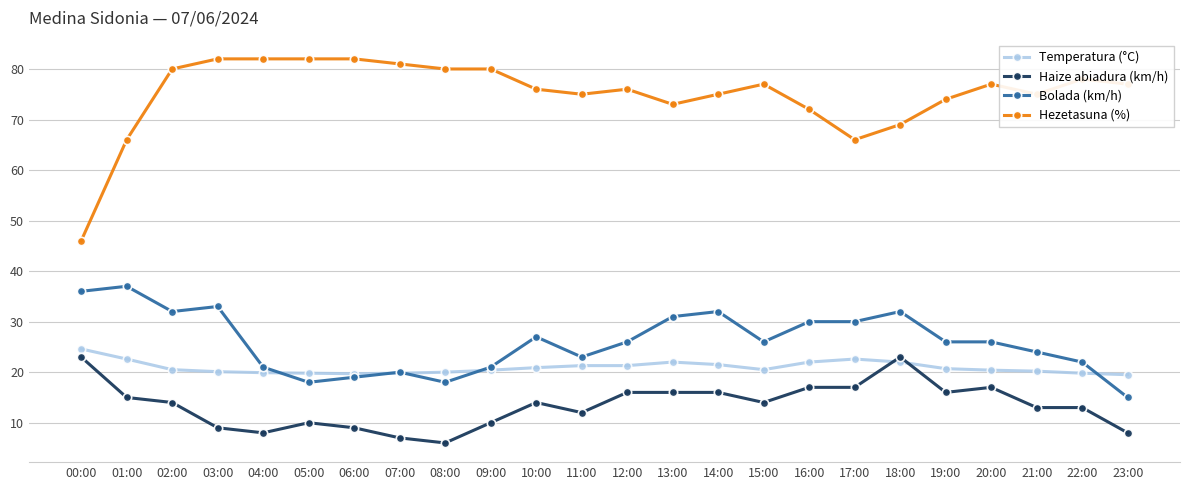

How many data points does each series have?

24